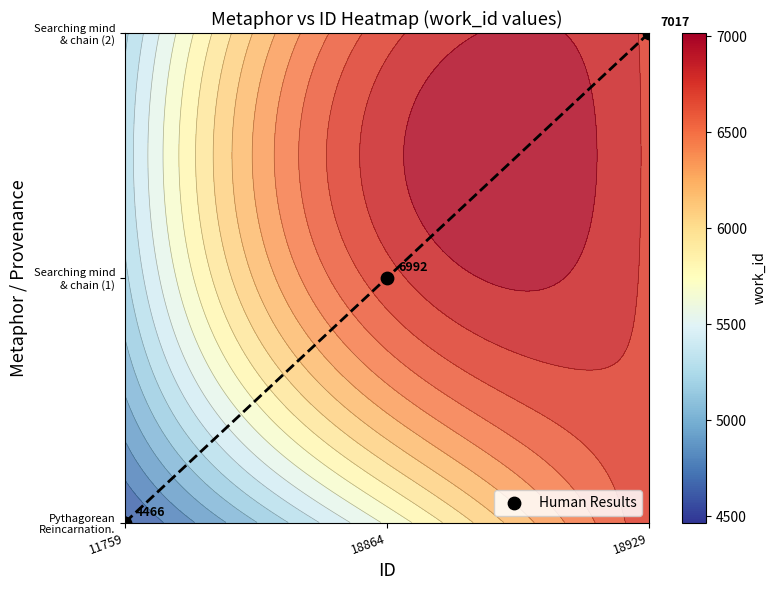

Which label corresponds to the smallest value in the chart?

11759